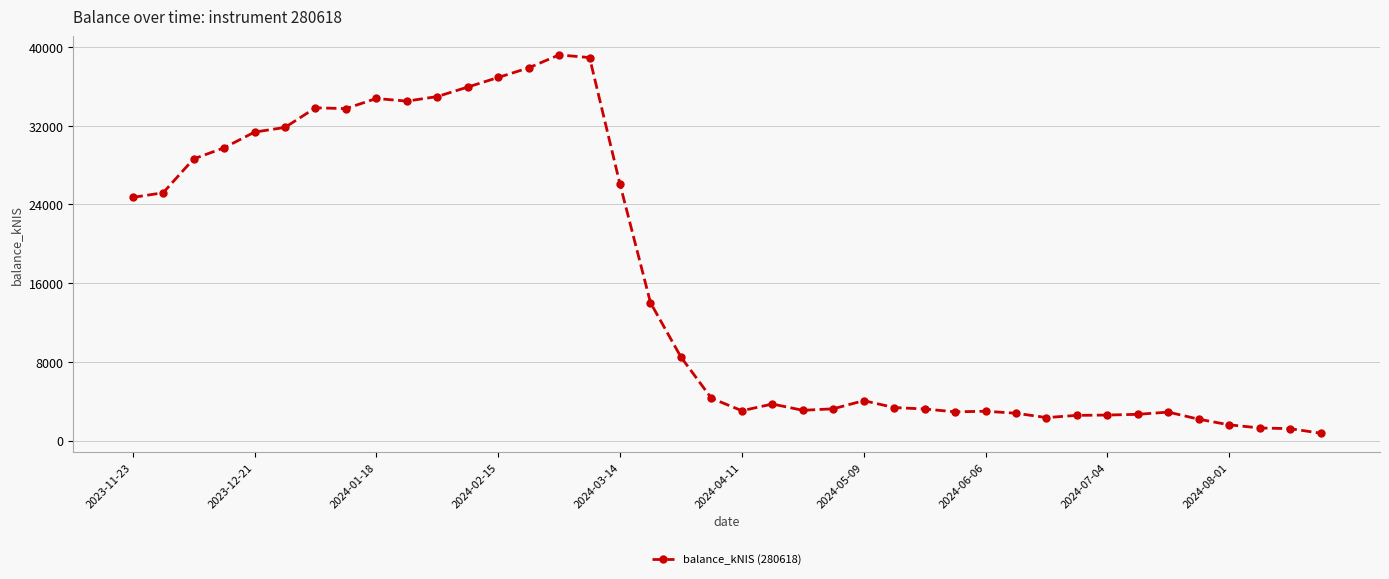

What is the maximum value shown in the chart?

39189.7